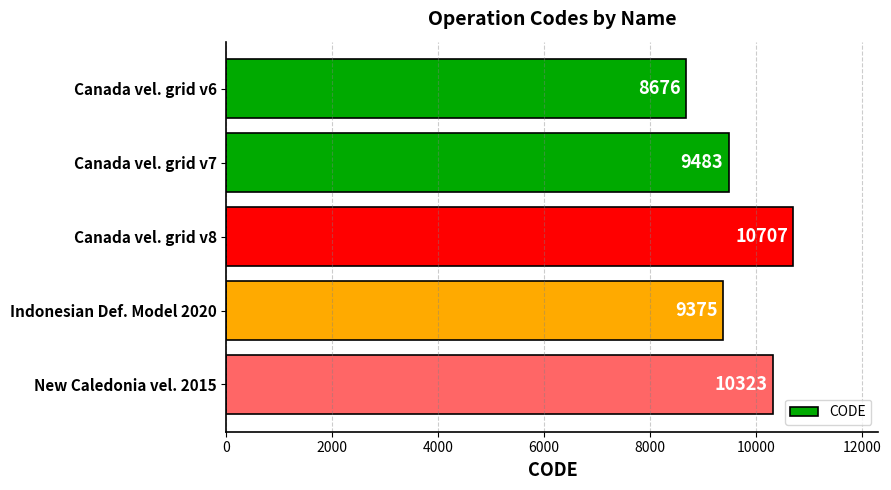

Reading top to bottom, what are all the values shown in this chart?

Canada vel. grid v6=8676	Canada vel. grid v7=9483	Canada vel. grid v8=10707	Indonesian Def. Model 2020=9375	New Caledonia vel. 2015=10323